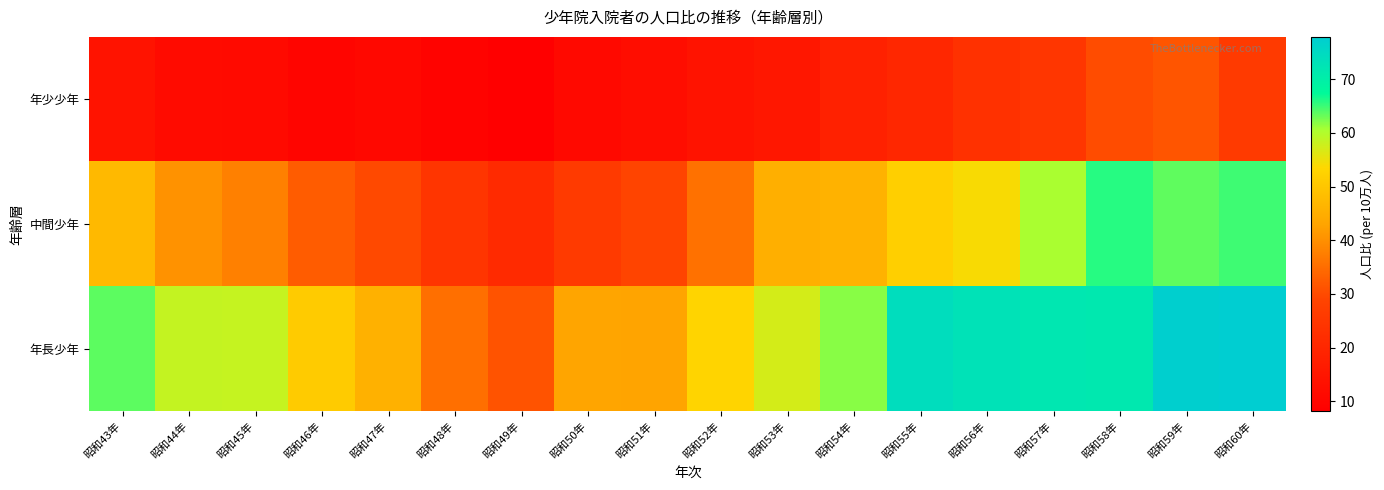

At which category is the sum across all series the highest?

昭和59年